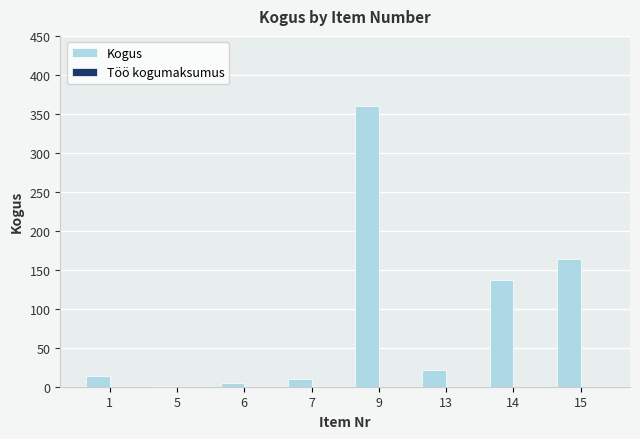

Where is the data nearest to the value 180?

15